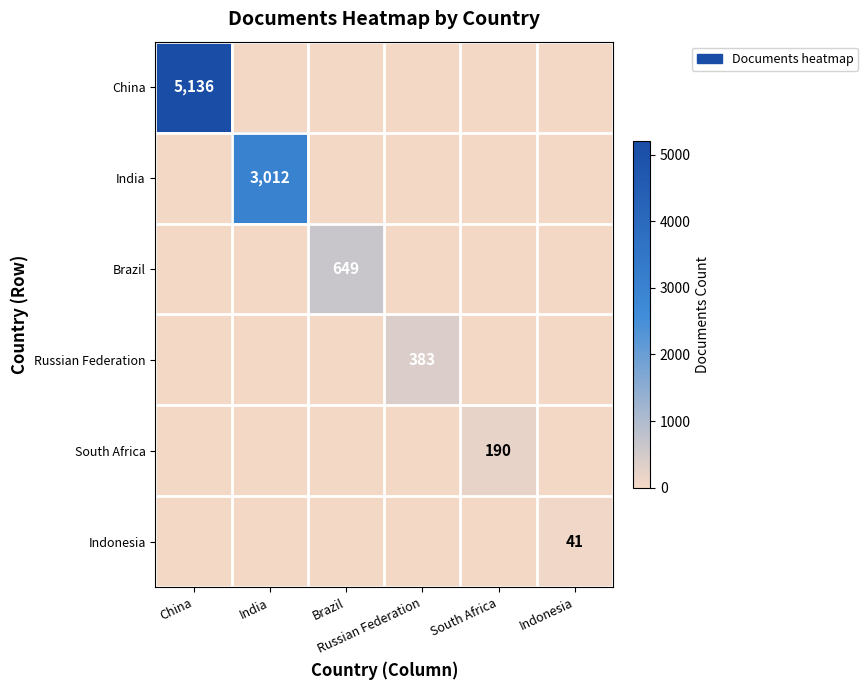

What is the difference between the highest and lowest values at Indonesia?

41